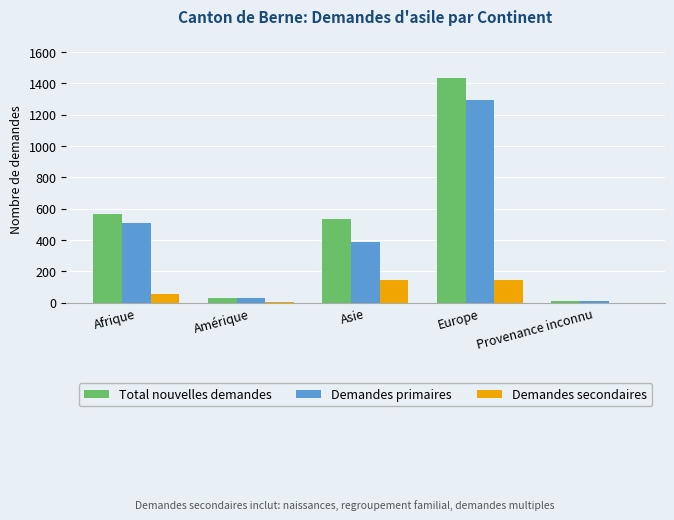

Are the bars horizontal?

No